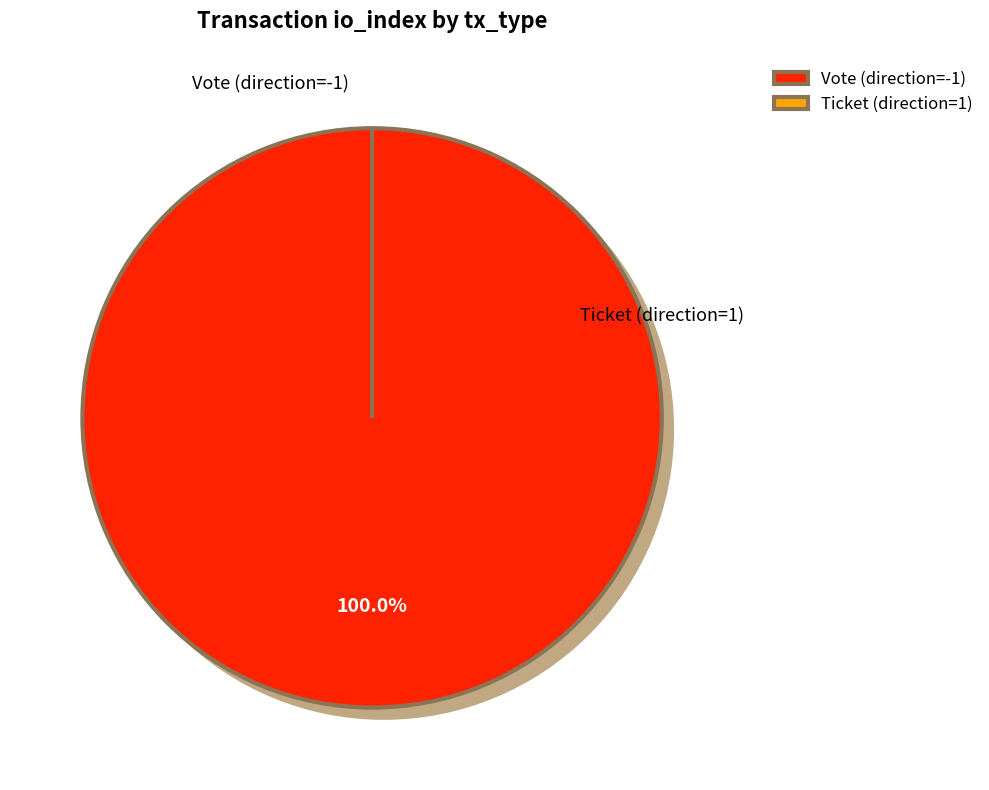

How many slices are in this pie chart?

2